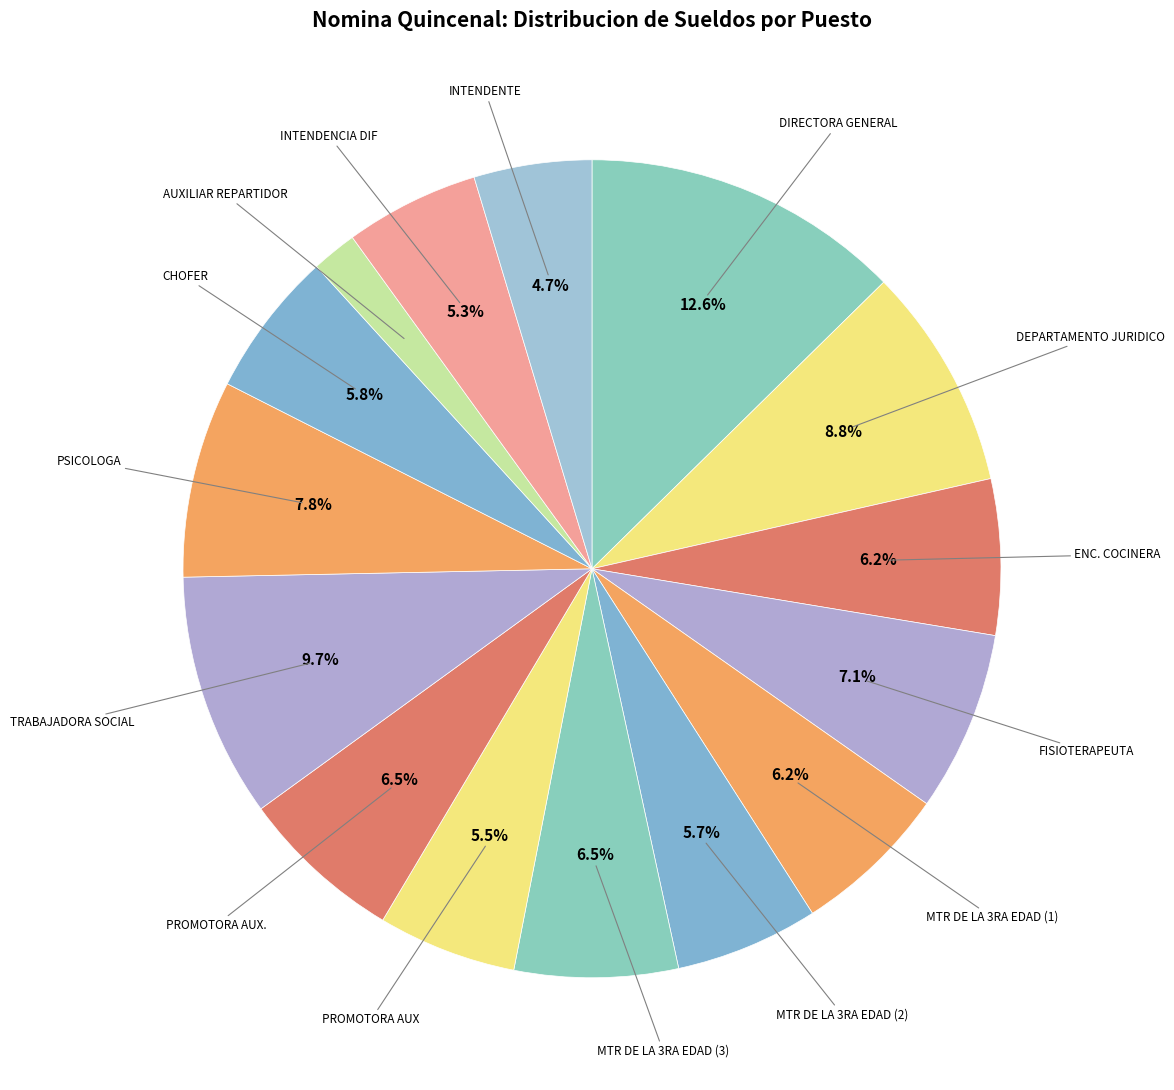

Is MTR DE LA 3RA EDAD (3) the majority of the pie?

No